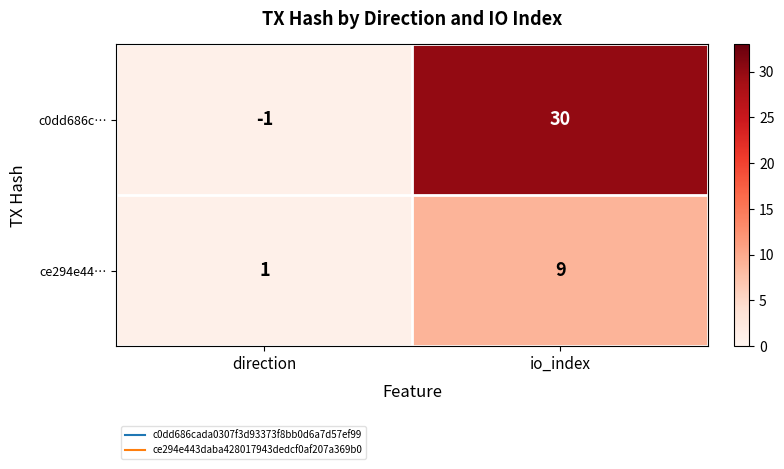

How many categories are shown in the chart?

2